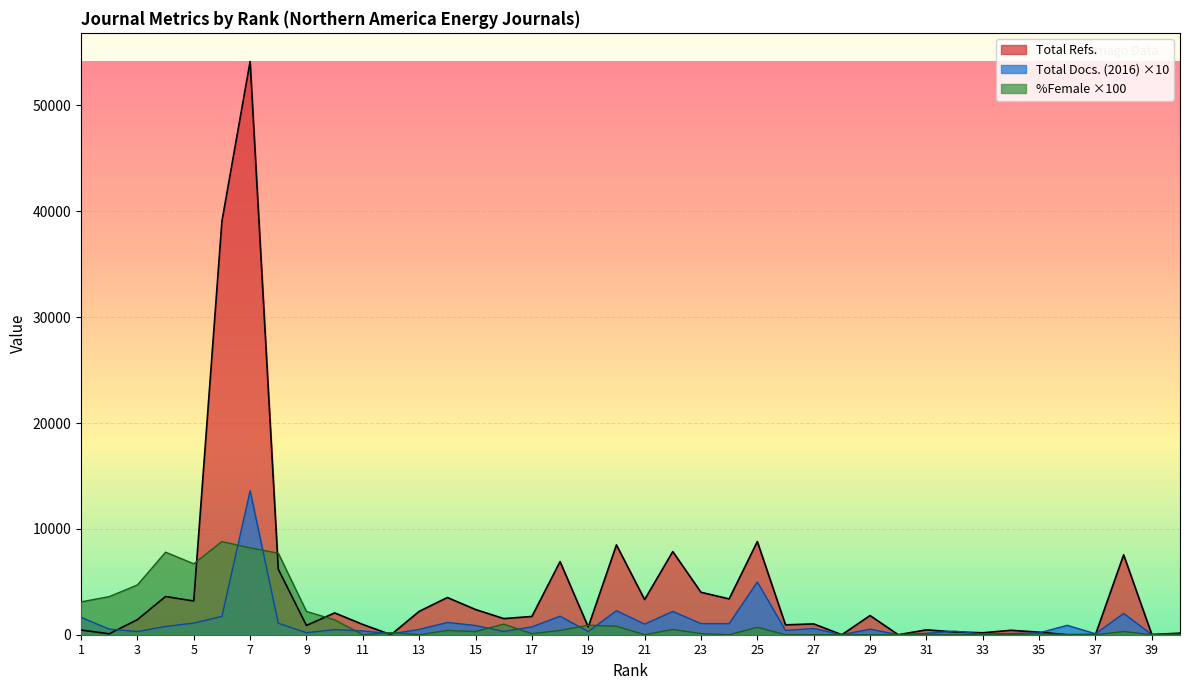

How many data points in Total Docs. (2016) are less than 530?

19